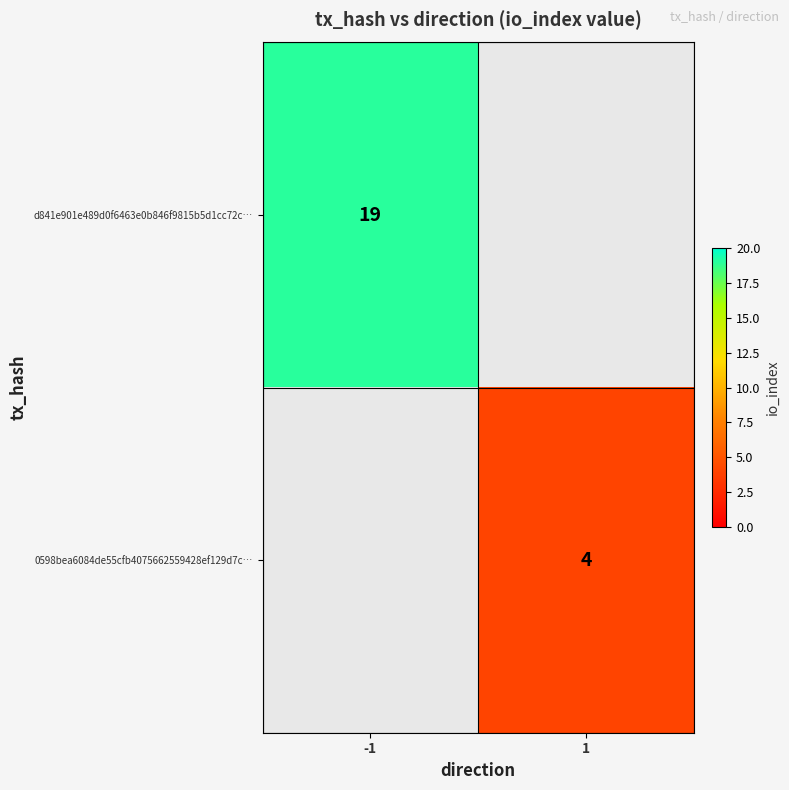

Is the value of d841e901e489d0f6463e0b846f9815b5d1cc72c… at -1 greater than the value of 0598bea6084de55cfb4075662559428ef129d7c… at 1?

Yes